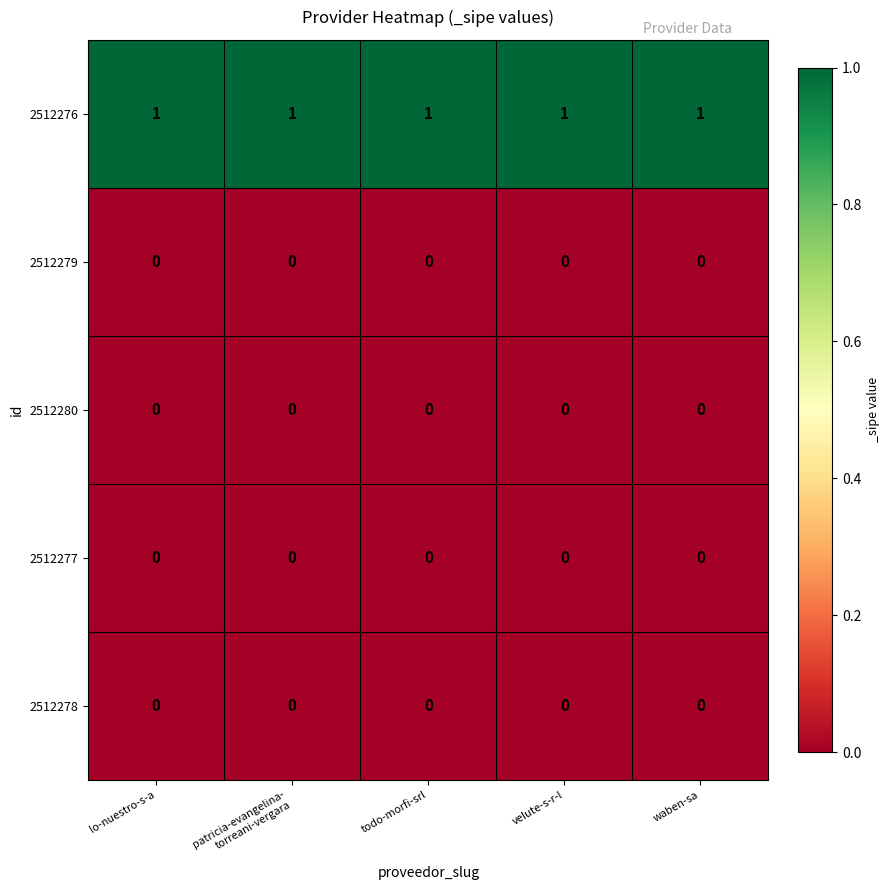

Is it true that 2512280 equals 0 at lo-nuestro-s-a?

True